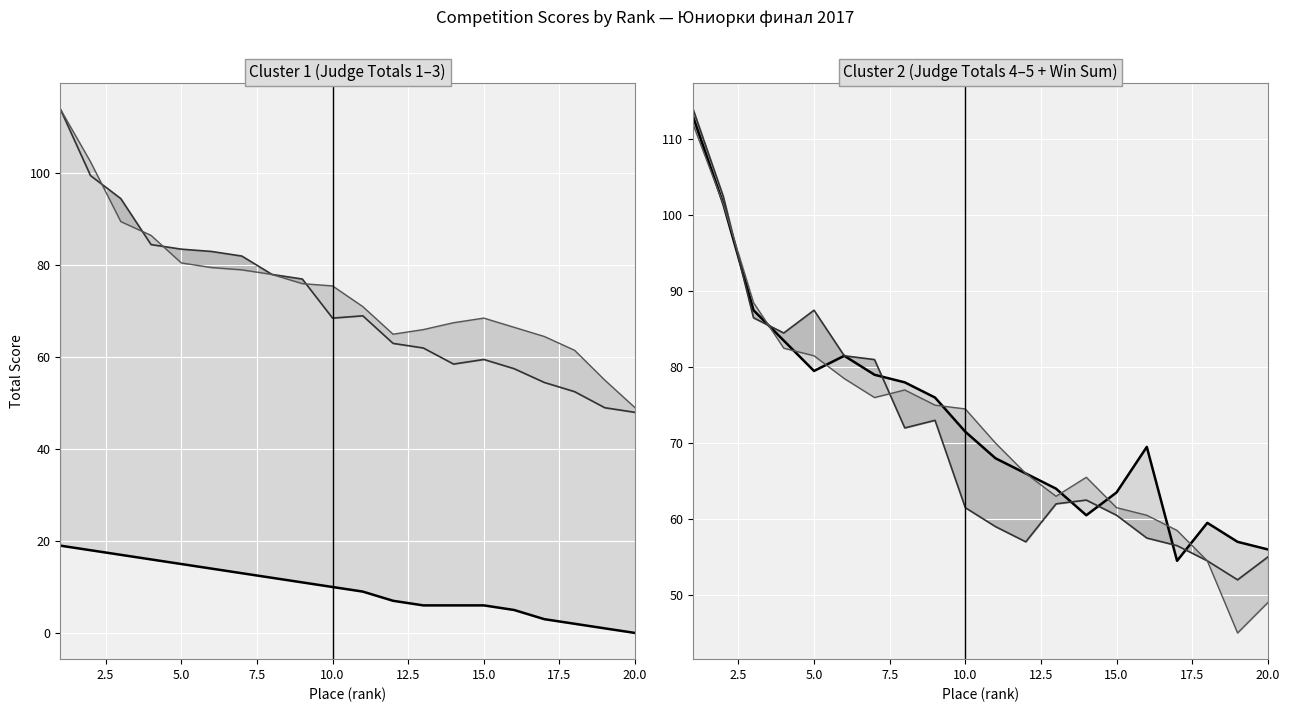

True or false: Win Sum (col_26) line and Judge2 Total (col_9) line cross at least once.

False